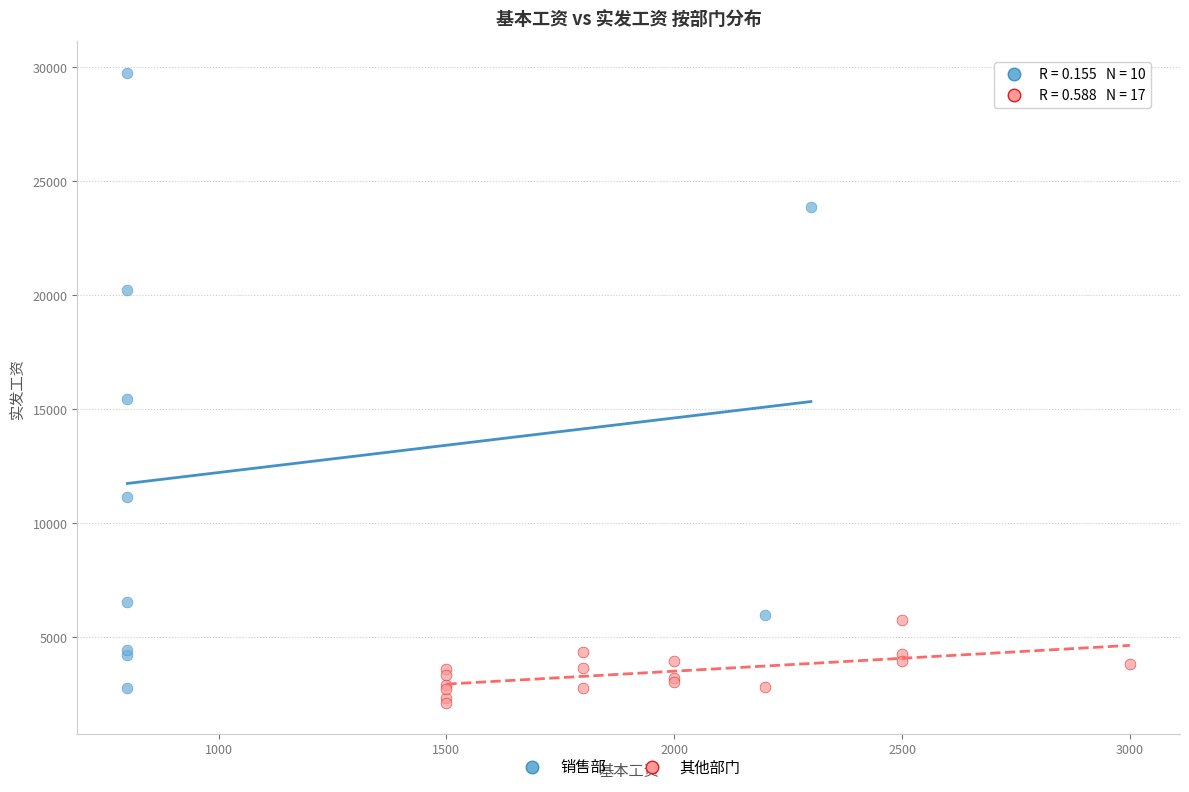

Which series contains the lowest Y value?

其他部门